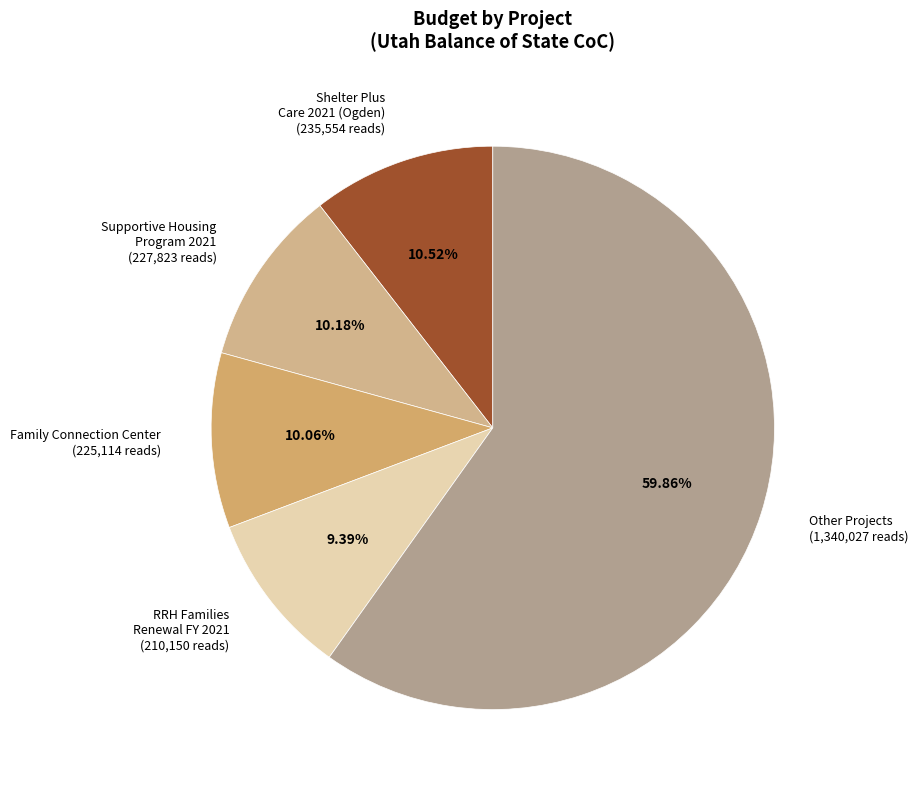

Which category has the smallest portion of the pie?

RRH Families Renewal FY 2021 (210,150 reads)